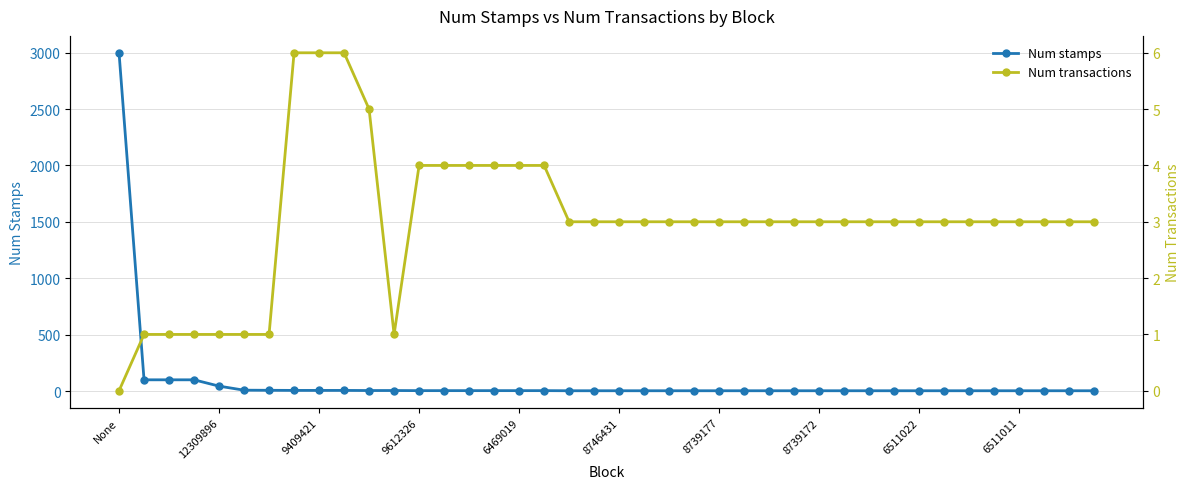

What is the value of the Num transactions point at the 16th from the left?

4